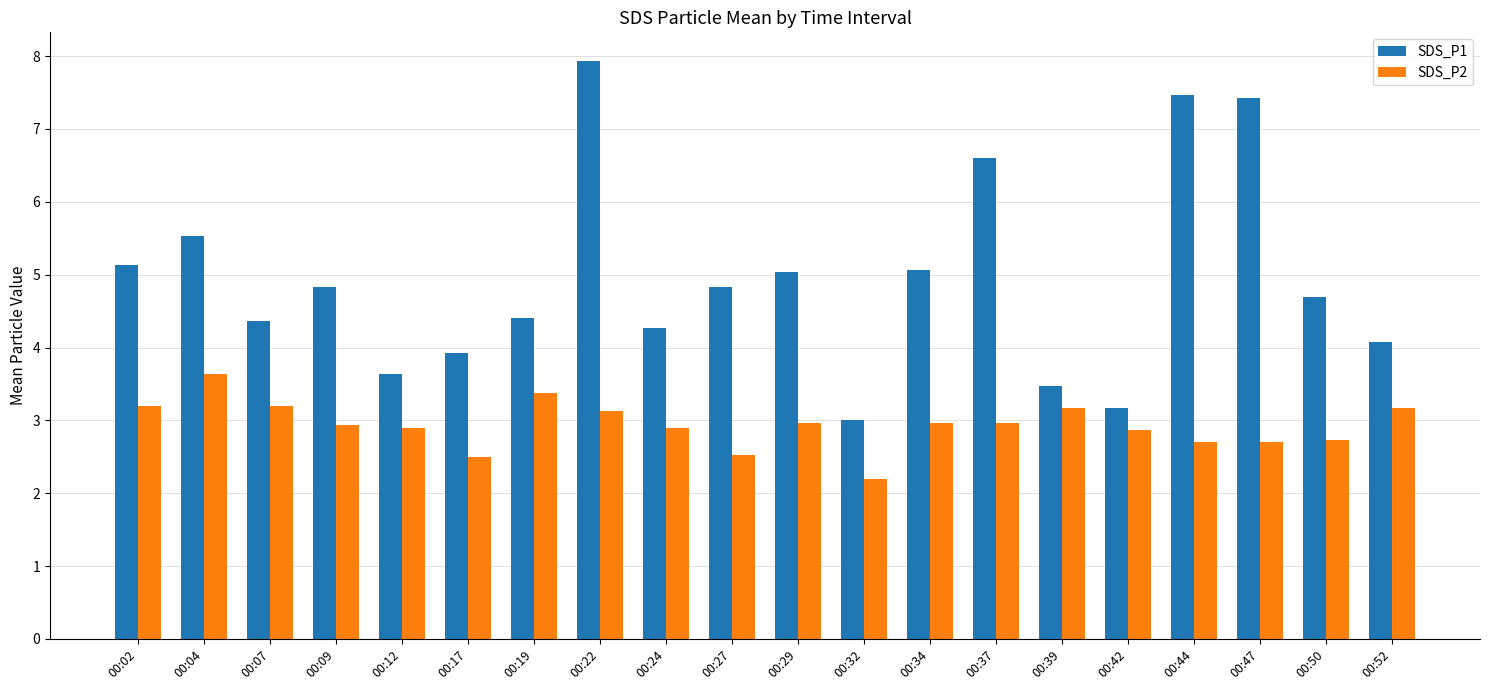

What is the sum of the SDS_P1 values at 00:29 and 00:22?

13.0